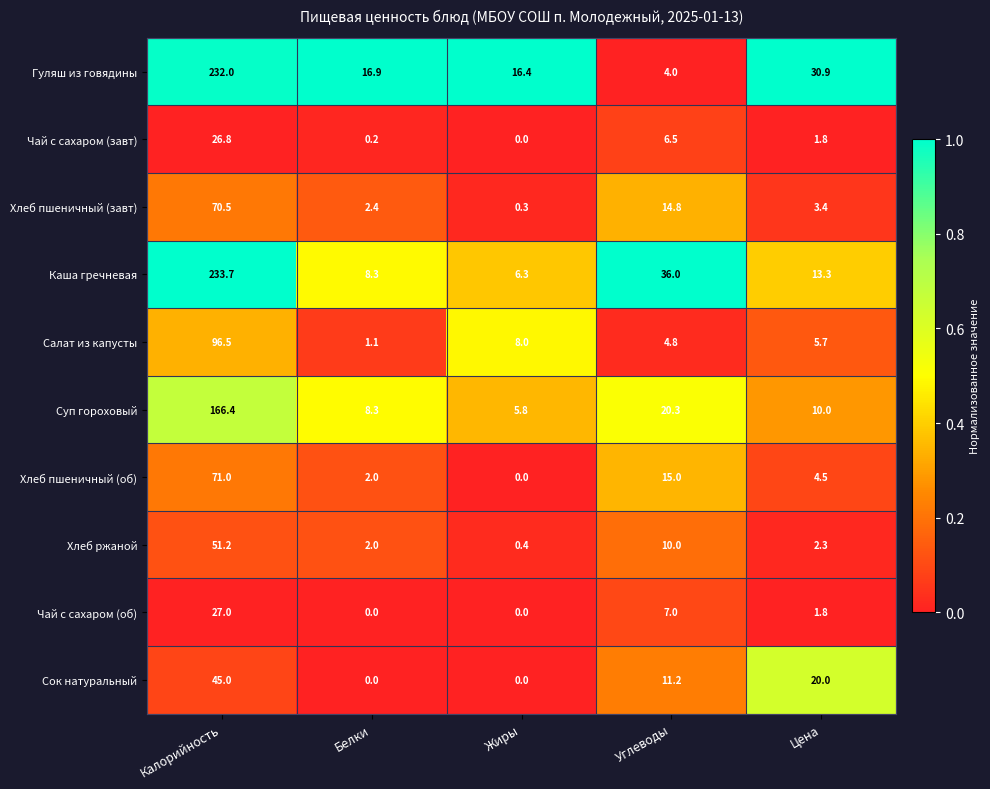

How many series are shown in this chart?

10